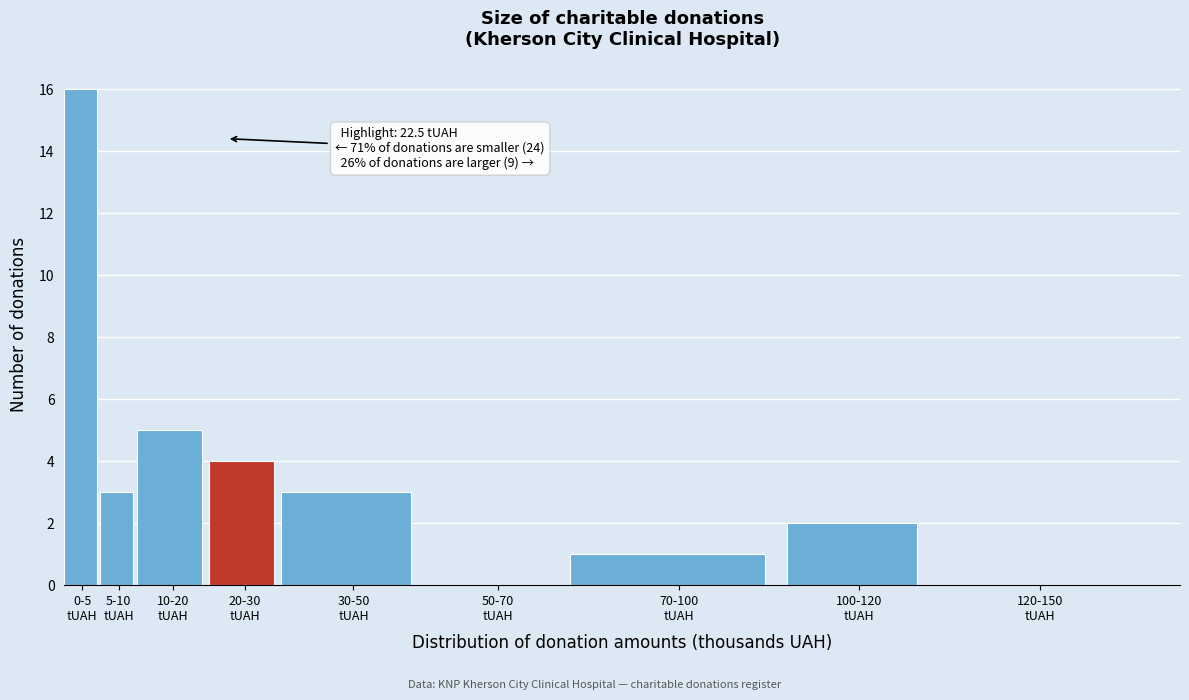

What is the sum of all values?

34